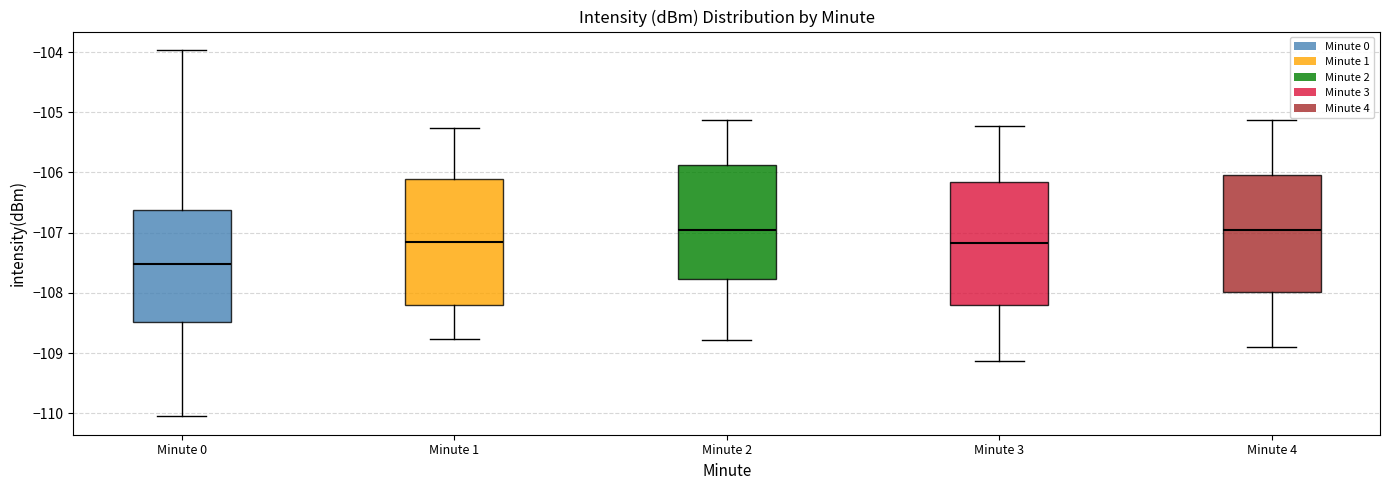

Reading left to right, transcribe this box plot: for each box, give where its median line is, the range the box spans, and where its two whiskers end, as read against the y-axis. The values are not printed on the chart, so give them approximately, as read against the axis.

Minute 0: median -107.5, box -108.5 to -106.6, whiskers -110.0 to -104.0
Minute 1: median -107.2, box -108.2 to -106.1, whiskers -108.8 to -105.3
Minute 2: median -107.0, box -107.8 to -105.9, whiskers -108.8 to -105.1
Minute 3: median -107.2, box -108.2 to -106.2, whiskers -109.1 to -105.2
Minute 4: median -107.0, box -108.0 to -106.0, whiskers -108.9 to -105.1